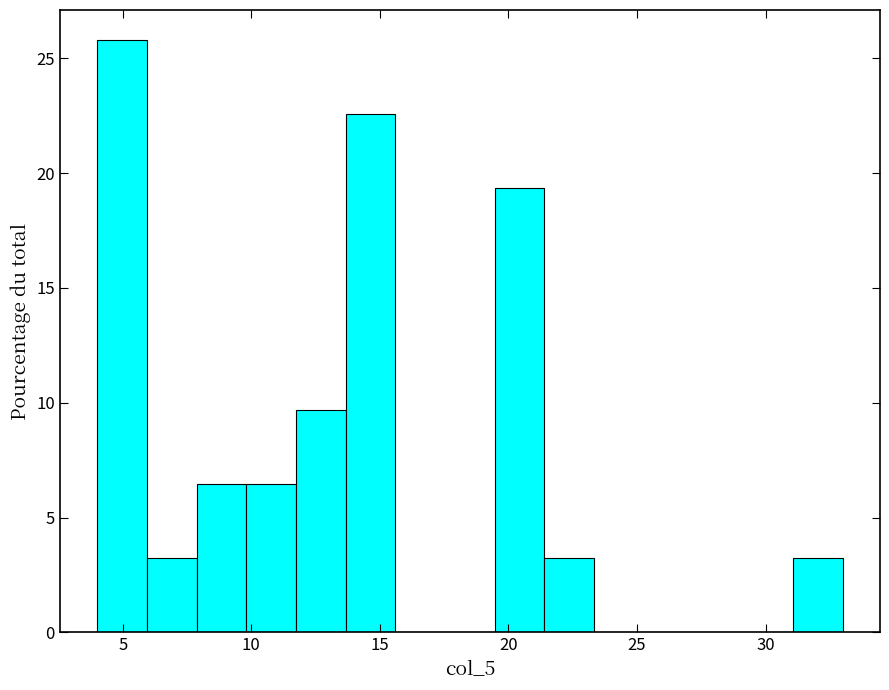

Around what value on the x-axis is the tallest bar? Give the approximate position of its centre, as read against the axis.

5.0